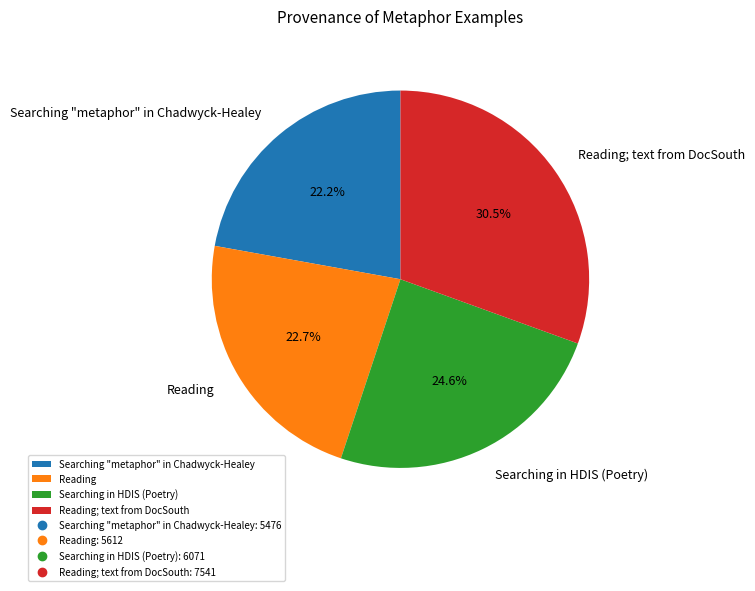

Combined, do Reading; text from DocSouth and Searching in HDIS (Poetry) account for over 50%?

Yes